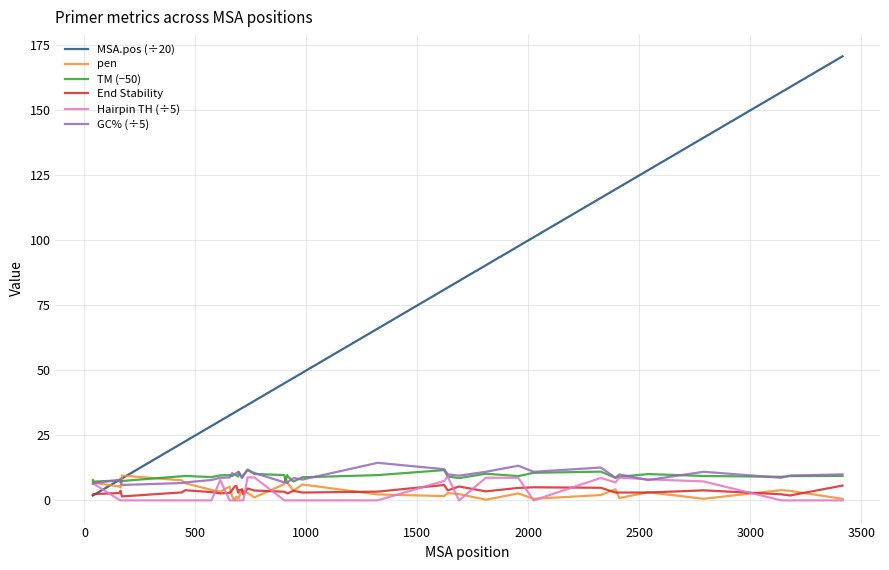

Which series has the widest spread of values?

MSA.pos (÷20)